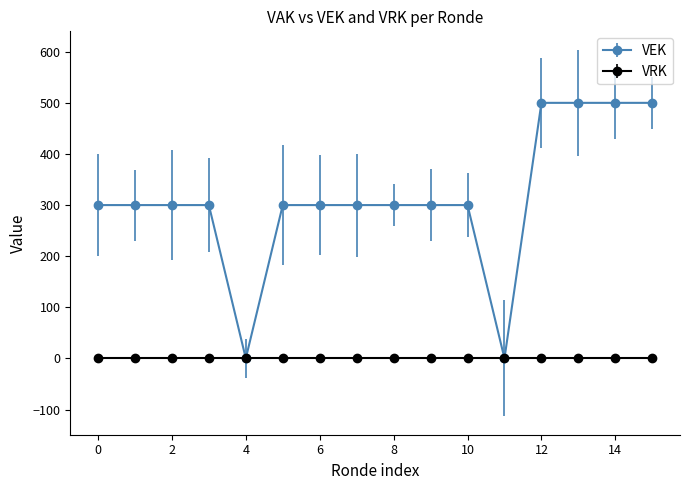

What is the greatest value displayed?

500